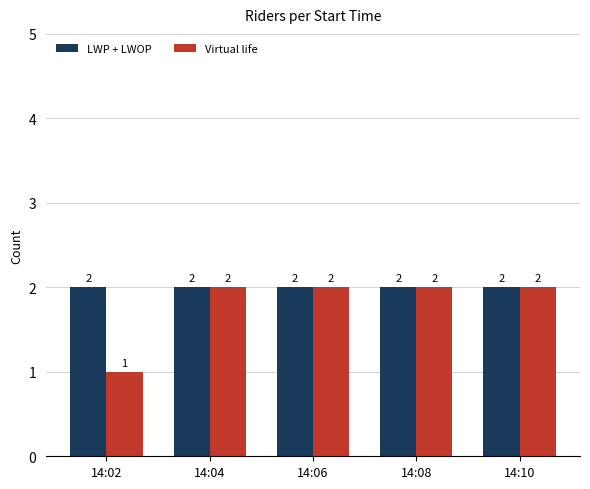

At how many categories does at least one series exceed 1?

5